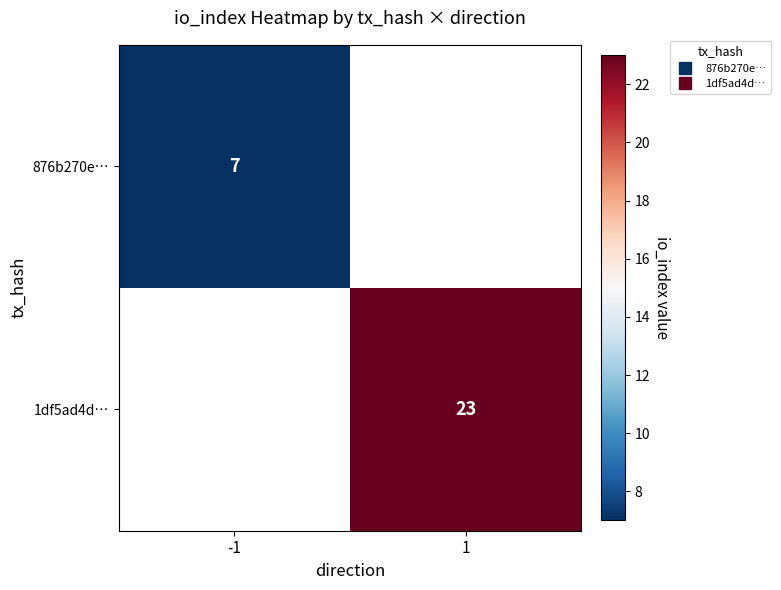

Count the number of data series in this chart.

2